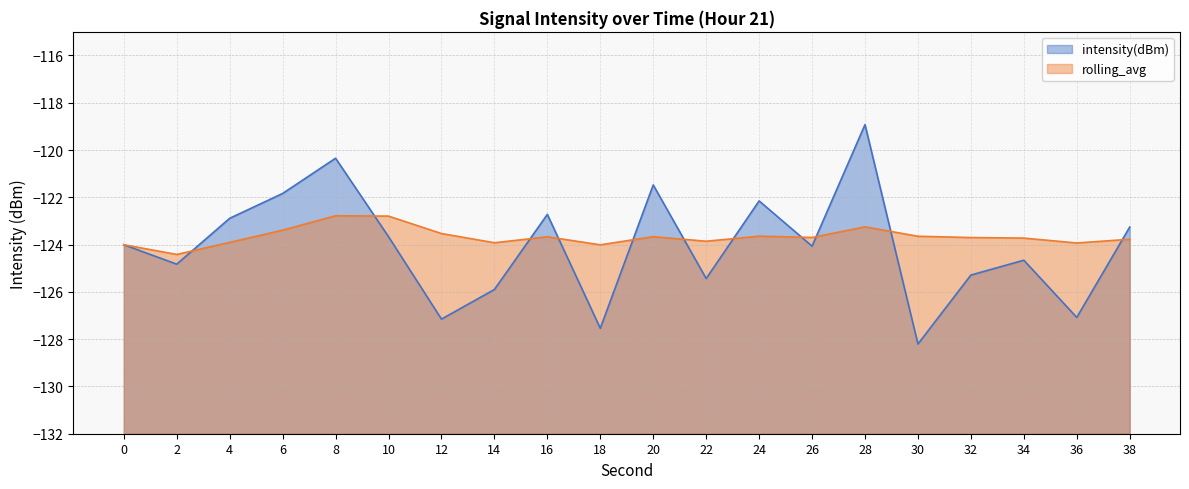

Reading left to right, what are all the values shown in this chart?

intensity(dBm): 0=-124.0	2=-124.8	4=-122.9	6=-121.8	8=-120.3	10=-123.7	12=-127.2	14=-125.9	16=-122.7	18=-127.5	20=-121.5	22=-125.4	24=-122.2	26=-124.1	28=-118.9	30=-128.2	32=-125.3	34=-124.7	36=-127.1	38=-123.3
rolling_avg: 0=-124.0	2=-124.4	4=-123.9	6=-123.4	8=-122.8	10=-122.8	12=-123.5	14=-123.9	16=-123.7	18=-124.0	20=-123.7	22=-123.9	24=-123.6	26=-123.7	28=-123.2	30=-123.6	32=-123.7	34=-123.7	36=-123.9	38=-123.8